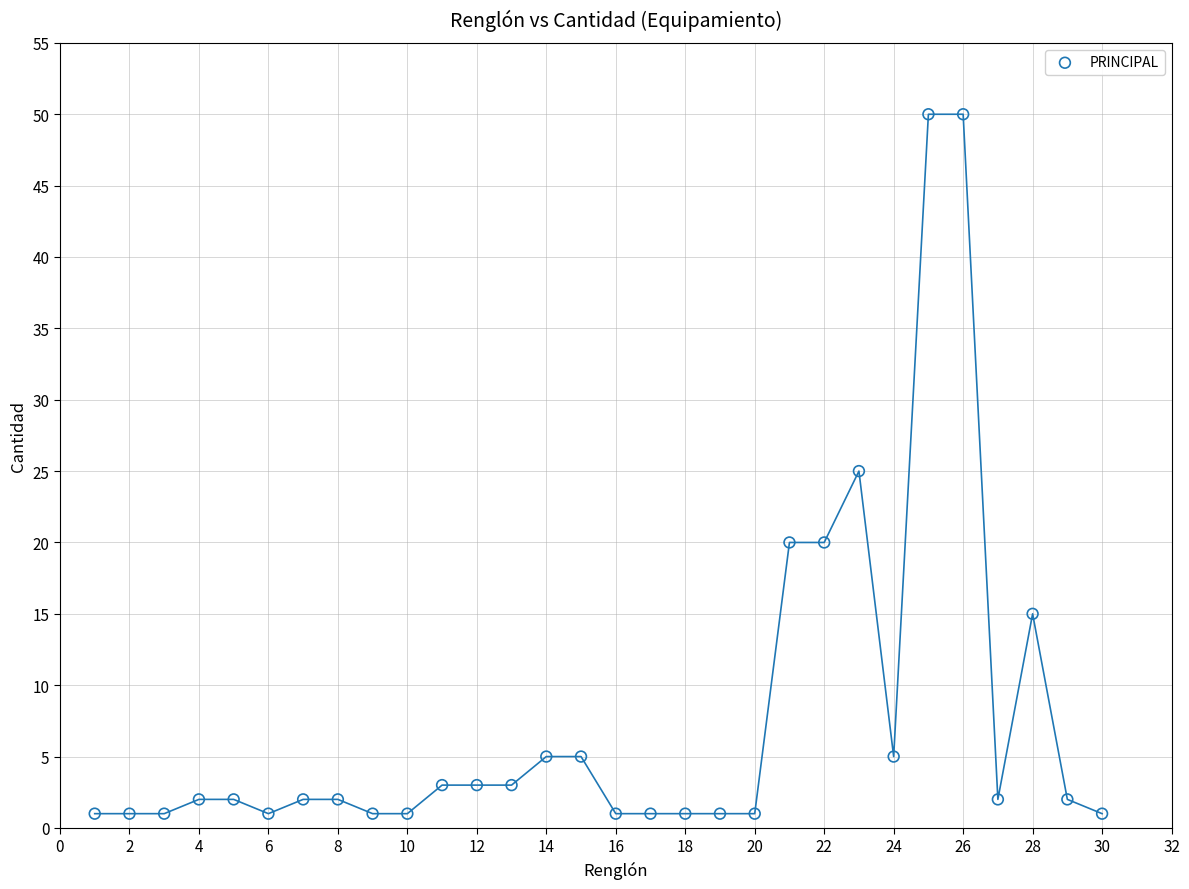

What is the range of Y values (max minus min)?

49